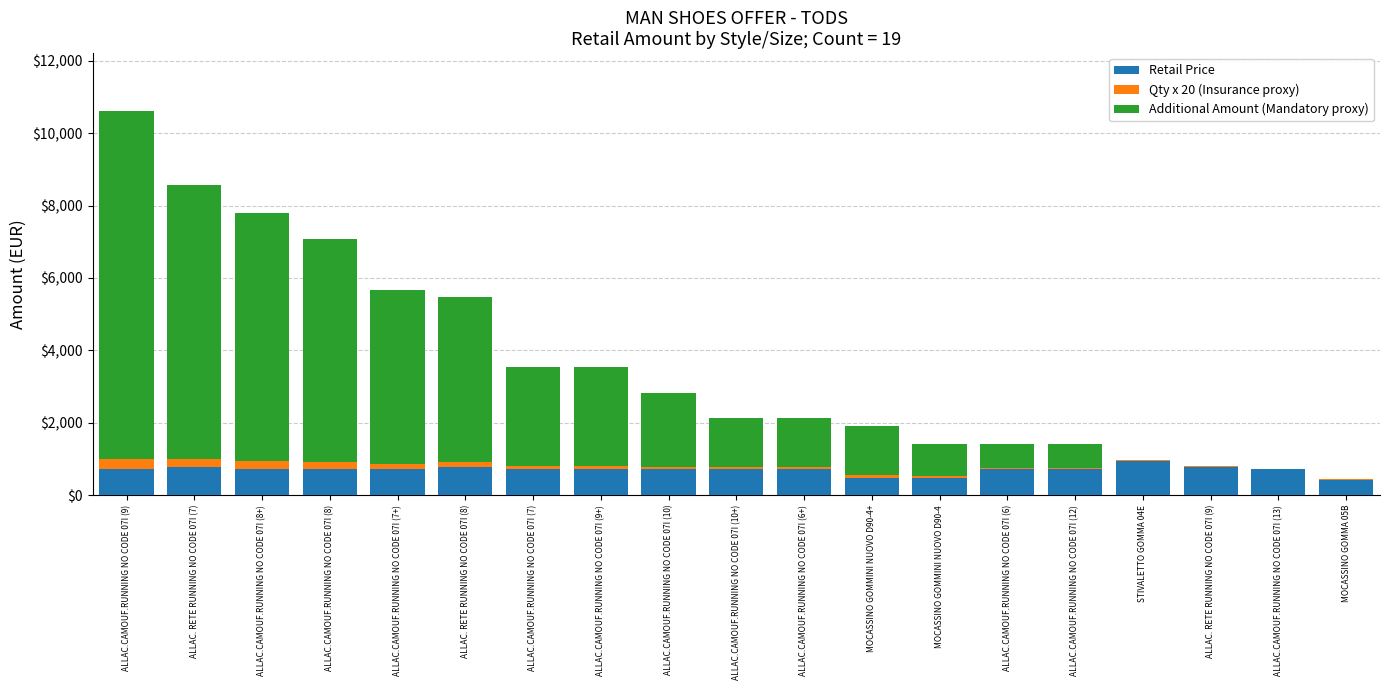

At which category is the sum across all series the highest?

ALLAC.CAMOUF.RUNNING NO CODE 07I (9)